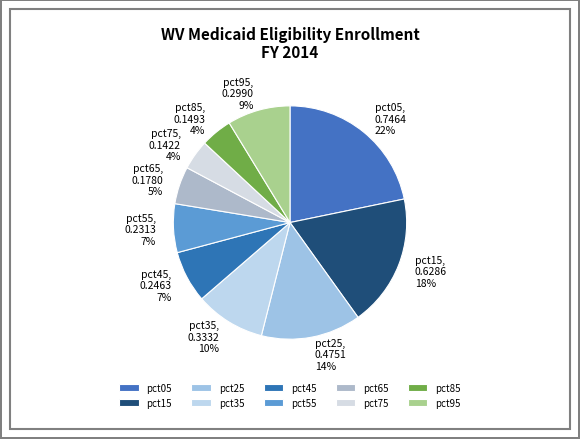

To the nearest percent, what is the difference between the largest and smallest slice percentages?

18%